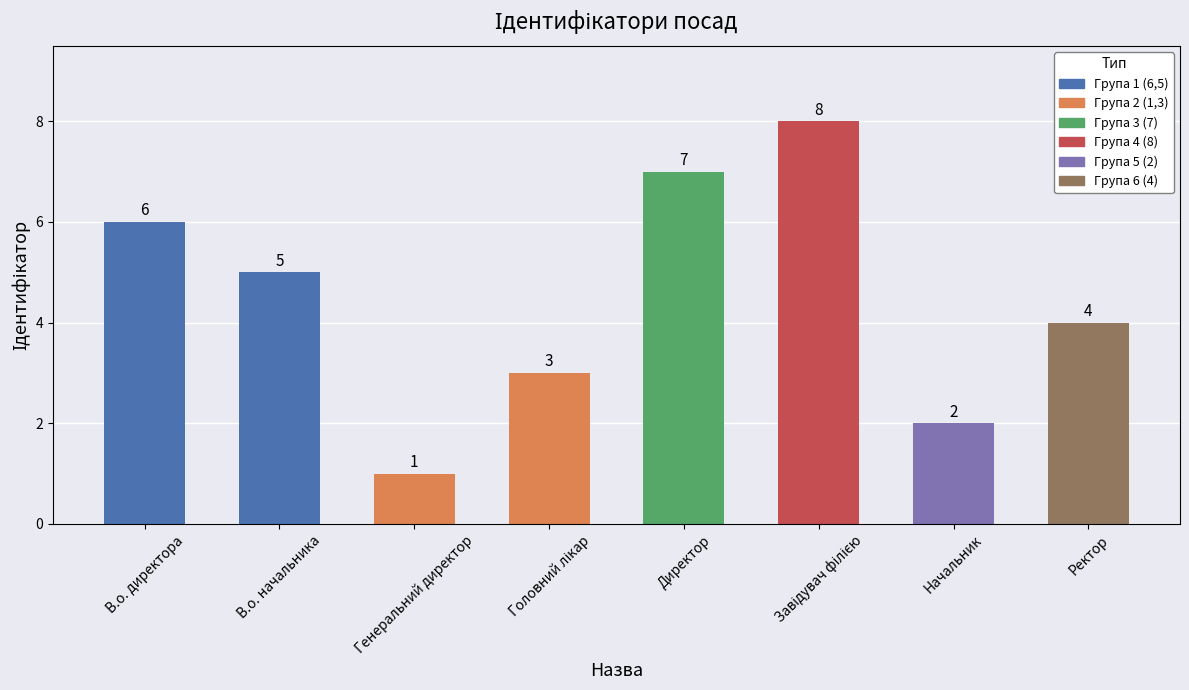

At which category does the chart reach its minimum across all series?

Генеральний директор